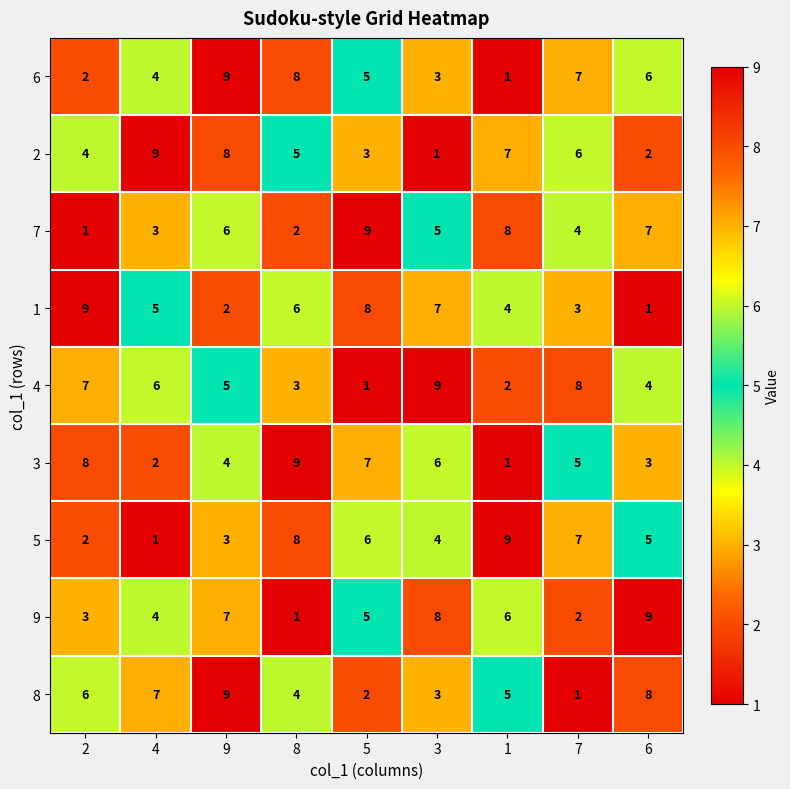

Between 2 and 4, which series saw the biggest shift?

3